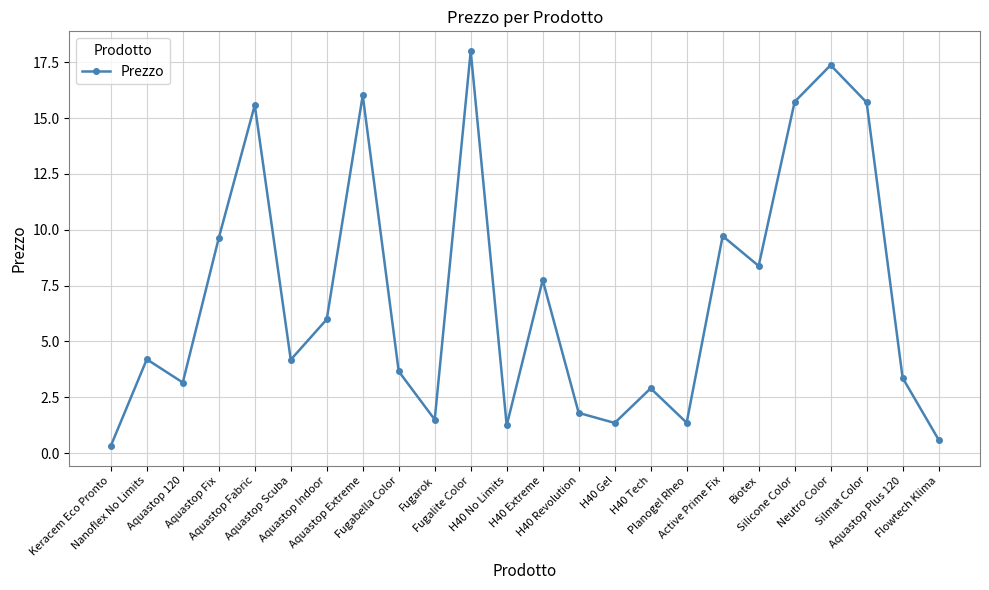

At which label does the data first exceed 4?

Nanoflex No Limits